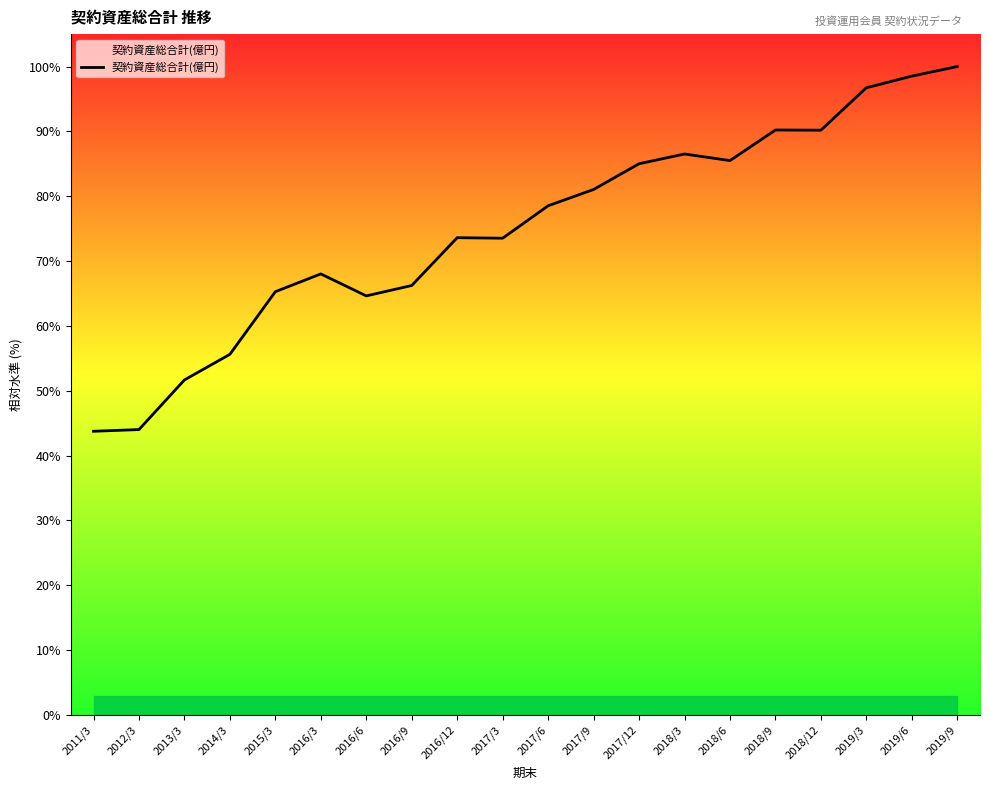

The value at 2016/12 is 73.6. True or false?

True